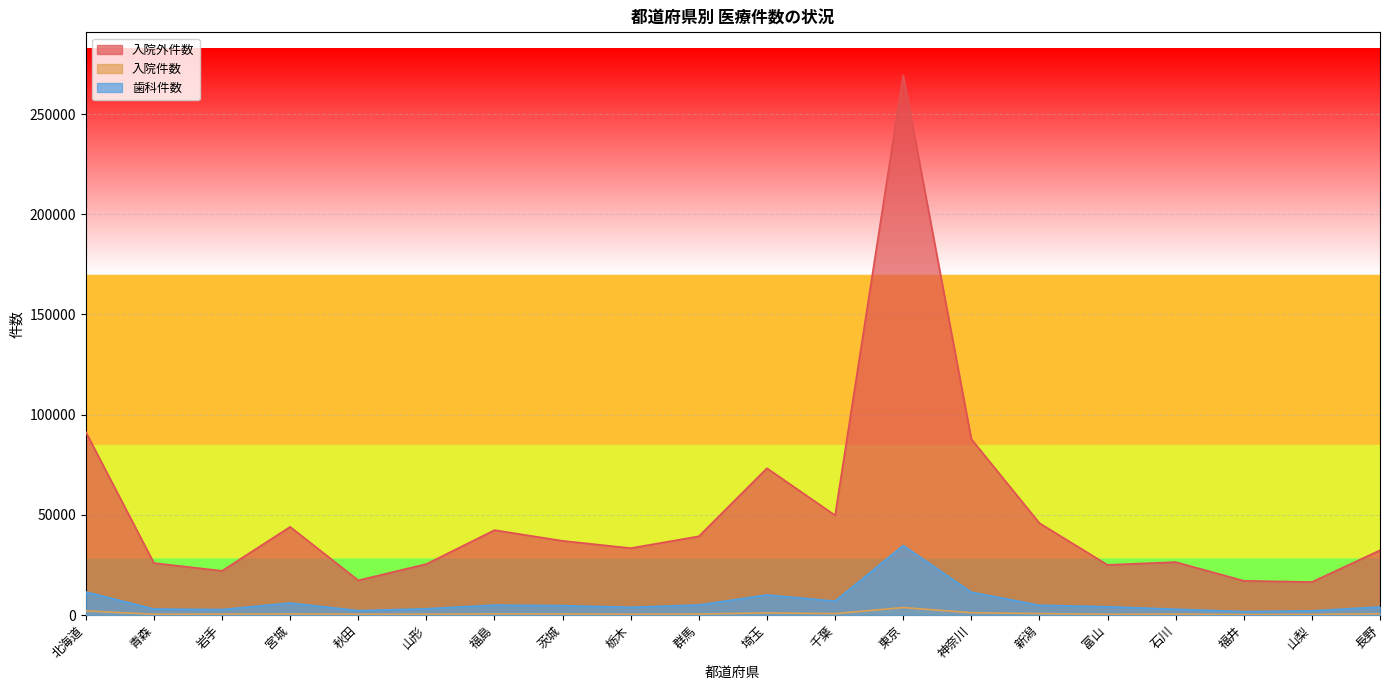

Where does the 入院外件数 series first go above 37021?

北海道